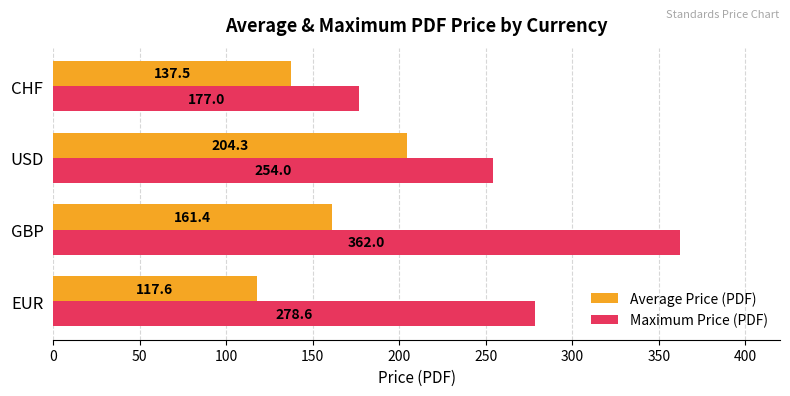

The value of Average Price (PDF) at CHF is 189.8. True or false?

False